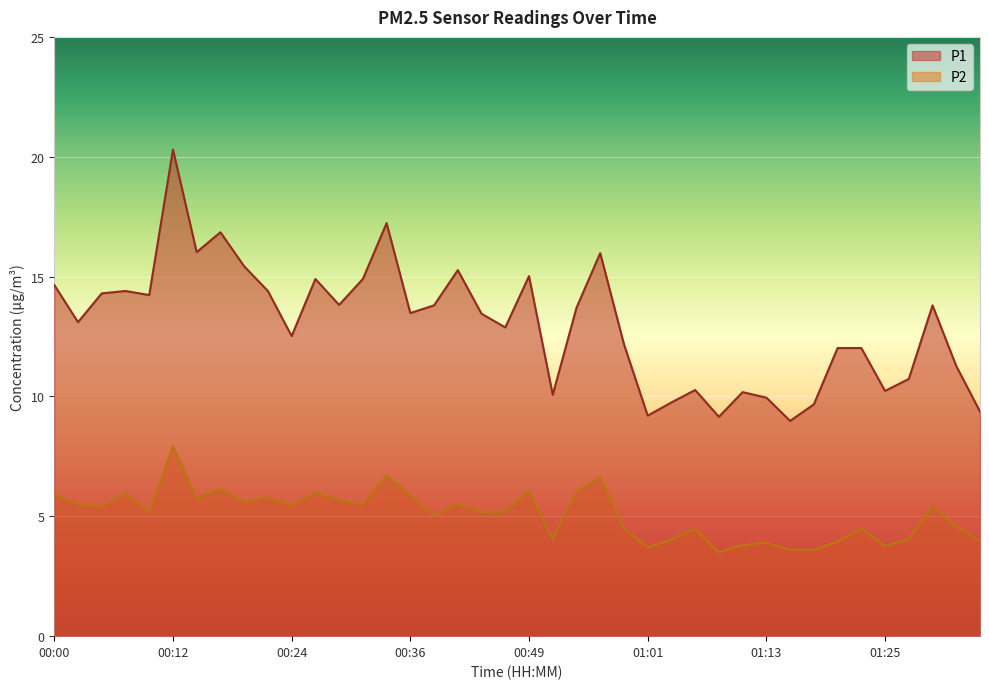

What is the total value across all series at 01:20?

16.0